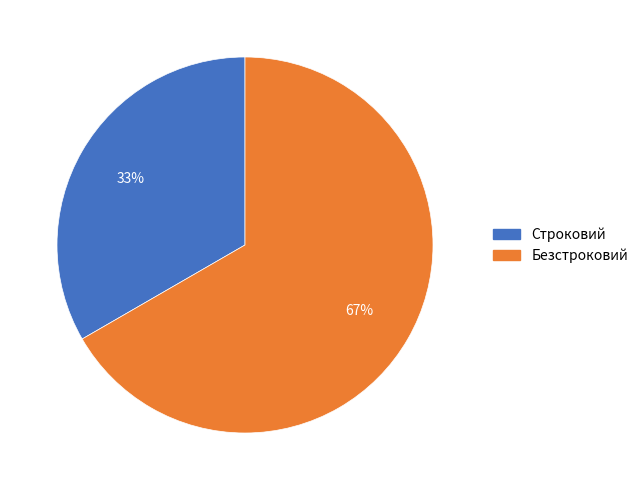

True or false: Строковий accounts for 20% of the total.

False